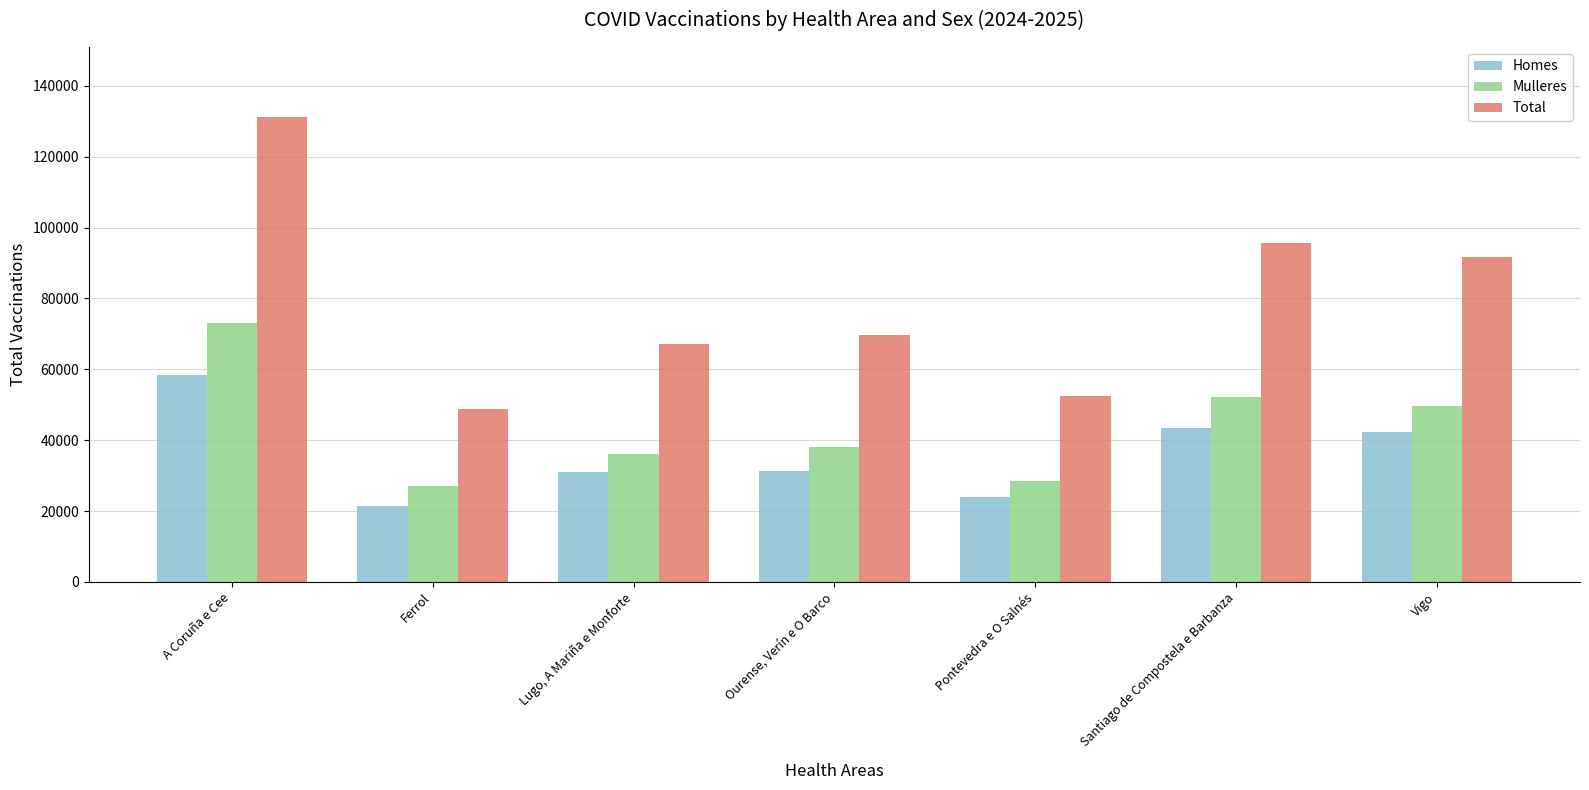

What is the sum of all Total values?

556441